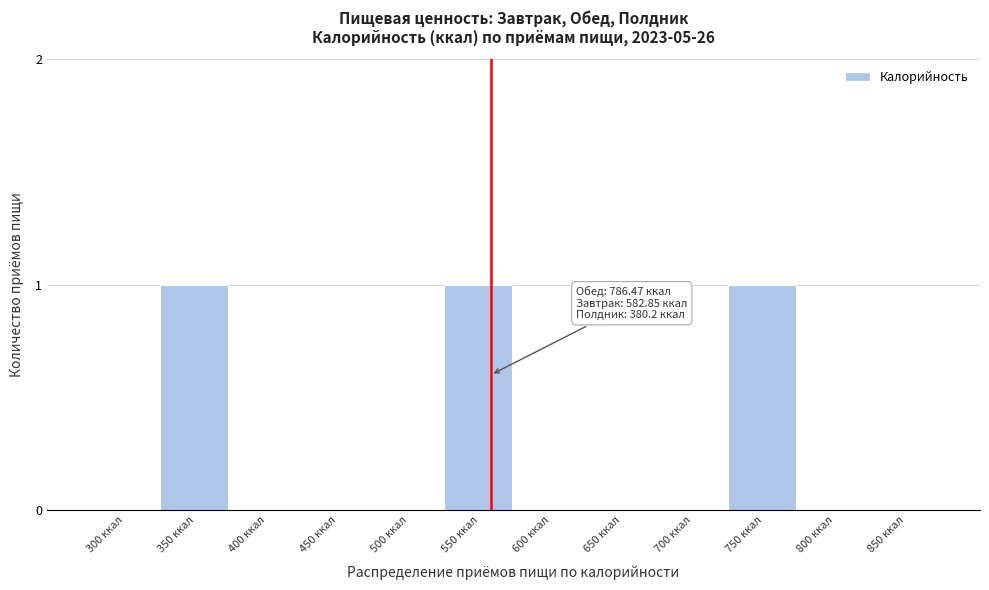

Reading left to right, list all the values displayed in this chart.

300 ккал=0	350 ккал=1	400 ккал=0	450 ккал=0	500 ккал=0	550 ккал=1	600 ккал=0	650 ккал=0	700 ккал=0	750 ккал=1	800 ккал=0	850 ккал=0